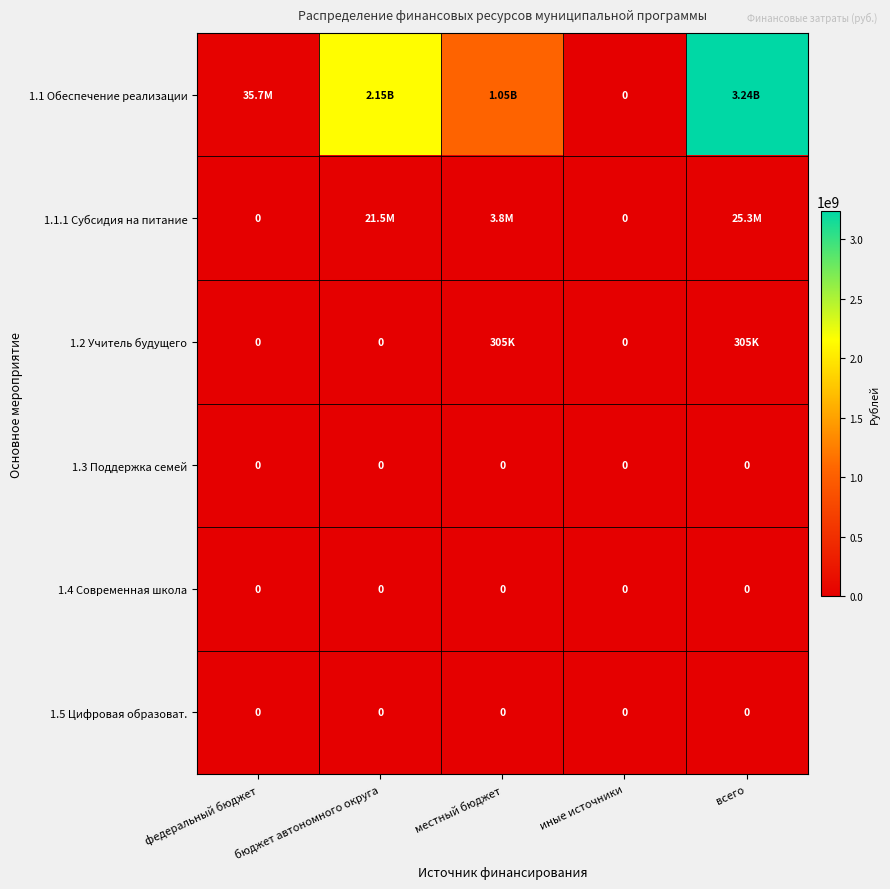

Which series has the widest spread of values?

1.1 Обеспечение реализации